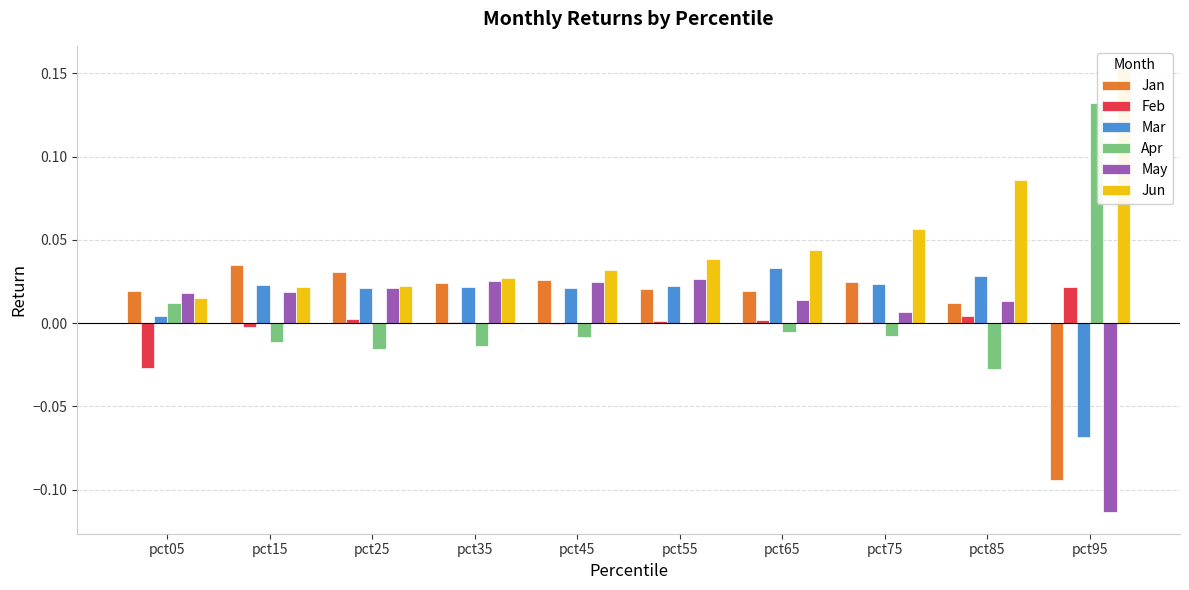

Reading left to right, list all the values displayed in this chart.

Jan: pct05=0.0	pct15=0.0	pct25=0.0	pct35=0.0	pct45=0.0	pct55=0.0	pct65=0.0	pct75=0.0	pct85=0.0	pct95=-0.1
Feb: pct05=-0.0	pct15=-0.0	pct25=0.0	pct35=0.0	pct45=-0.0	pct55=0.0	pct65=0.0	pct75=0.0	pct85=0.0	pct95=0.0
Mar: pct05=0.0	pct15=0.0	pct25=0.0	pct35=0.0	pct45=0.0	pct55=0.0	pct65=0.0	pct75=0.0	pct85=0.0	pct95=-0.1
Apr: pct05=0.0	pct15=-0.0	pct25=-0.0	pct35=-0.0	pct45=-0.0	pct55=-0.0	pct65=-0.0	pct75=-0.0	pct85=-0.0	pct95=0.1
May: pct05=0.0	pct15=0.0	pct25=0.0	pct35=0.0	pct45=0.0	pct55=0.0	pct65=0.0	pct75=0.0	pct85=0.0	pct95=-0.1
Jun: pct05=0.0	pct15=0.0	pct25=0.0	pct35=0.0	pct45=0.0	pct55=0.0	pct65=0.0	pct75=0.1	pct85=0.1	pct95=0.2